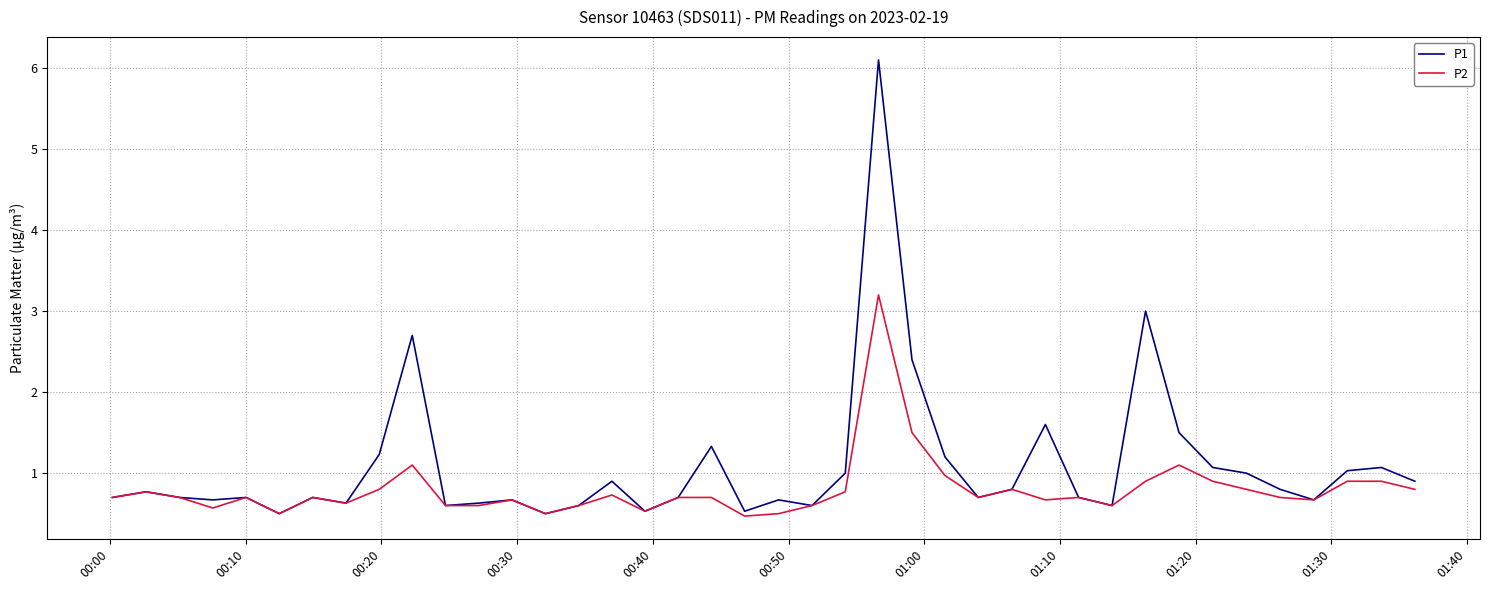

At how many categories does at least one series exceed 0?

40